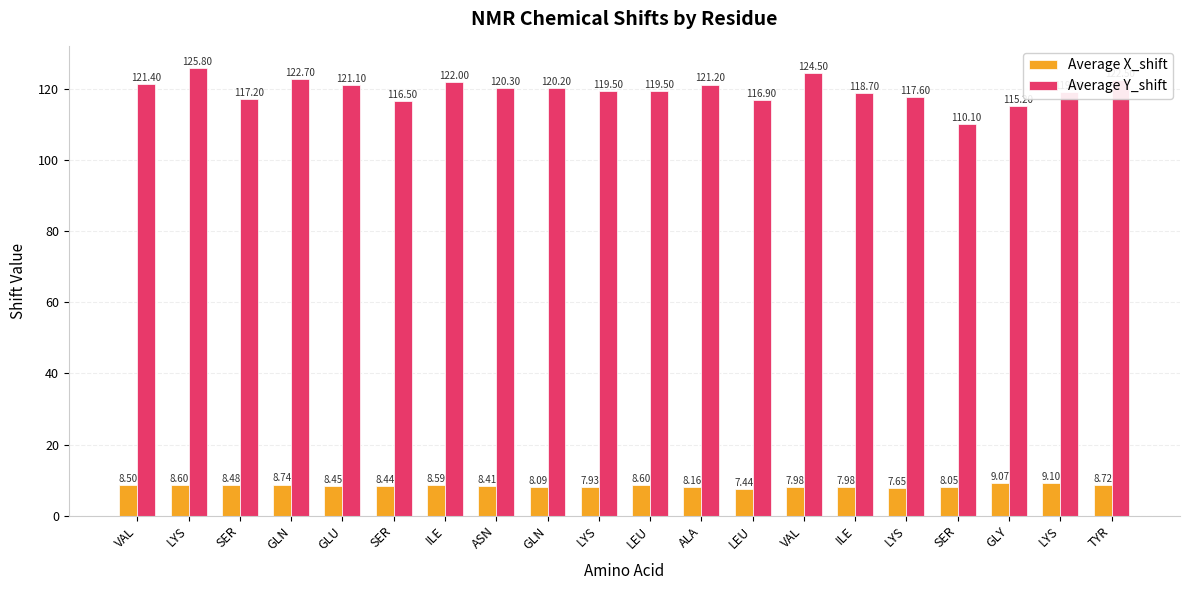

At which category is the sum across all series the highest?

LYS